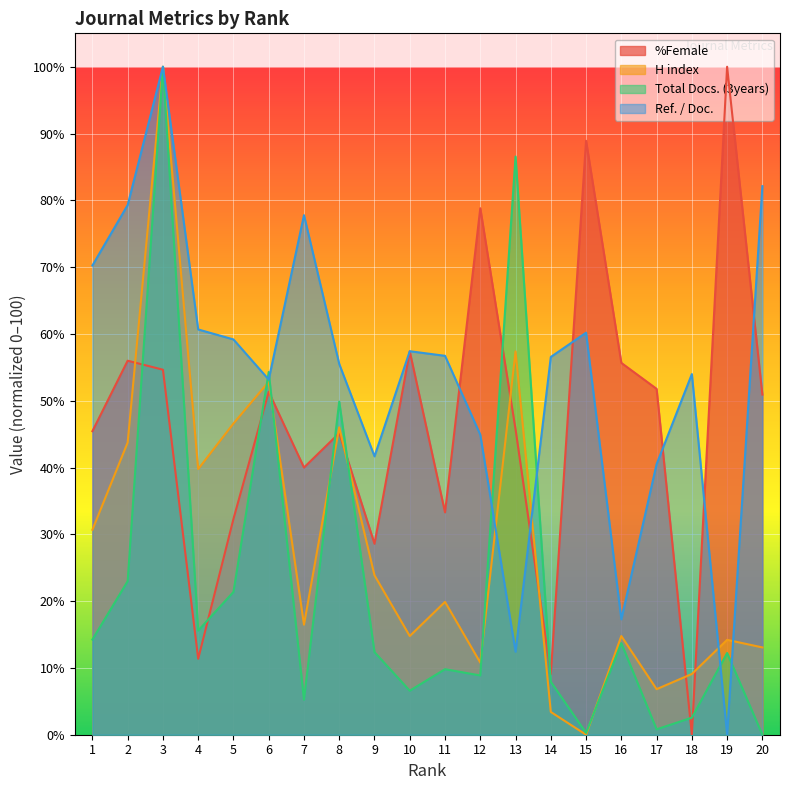

What are all the series names shown in the legend?

%Female, H index, Total Docs. (3years), Ref. / Doc.